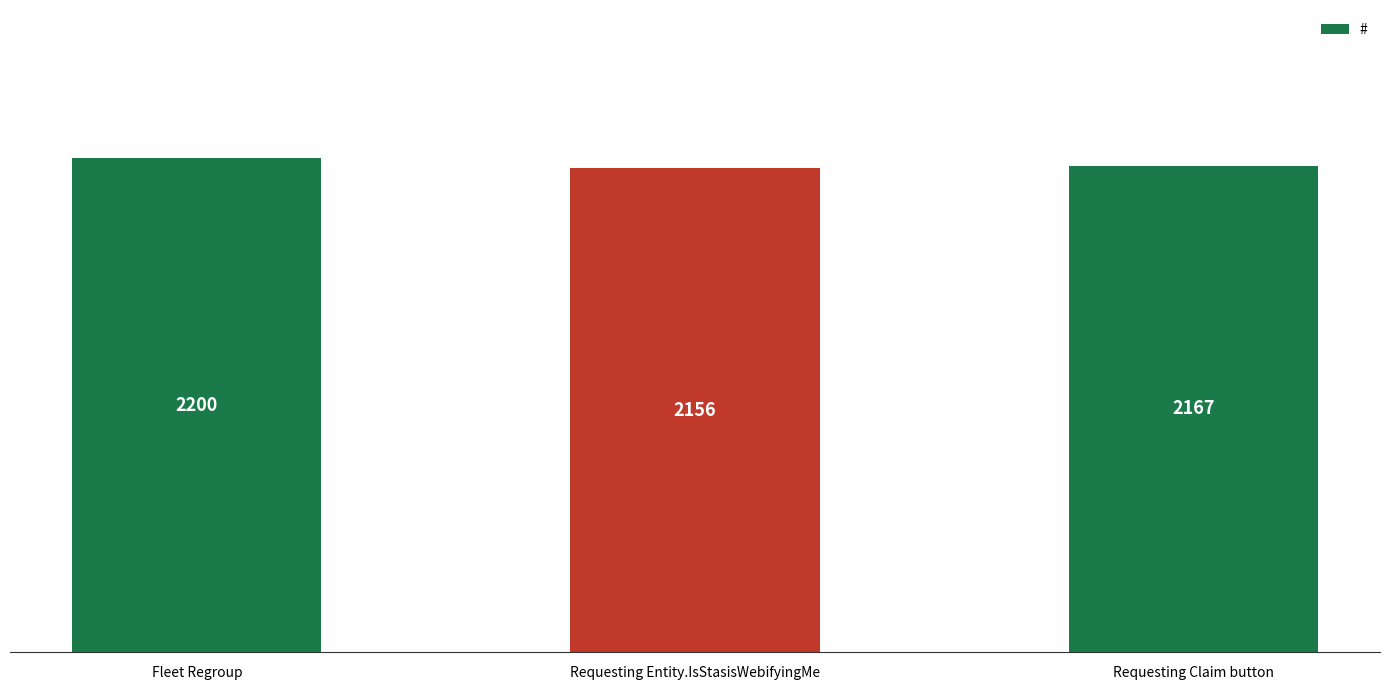

What is the value of the 3rd bar from the left?

2167